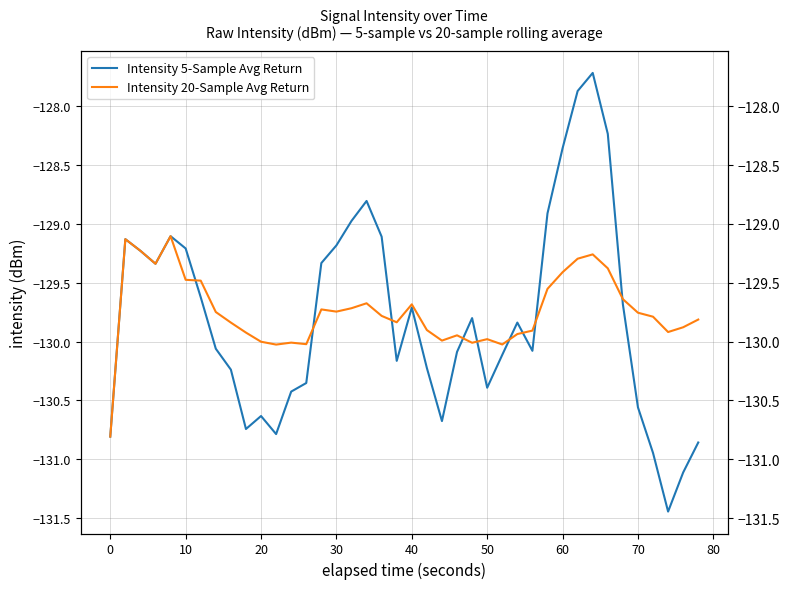

Between which two adjacent categories do Intensity 20-Sample Avg Return and Intensity 5-Sample Avg Return first intersect?

40 and 50